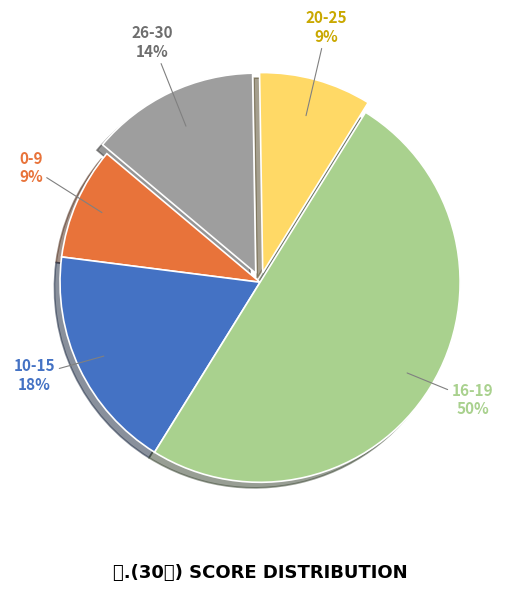

How many segments does this pie chart have?

5